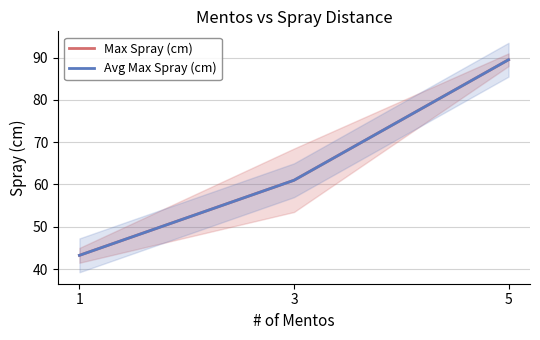

What is the sum of the Max Spray (cm) values at 3 and 5?

150.5